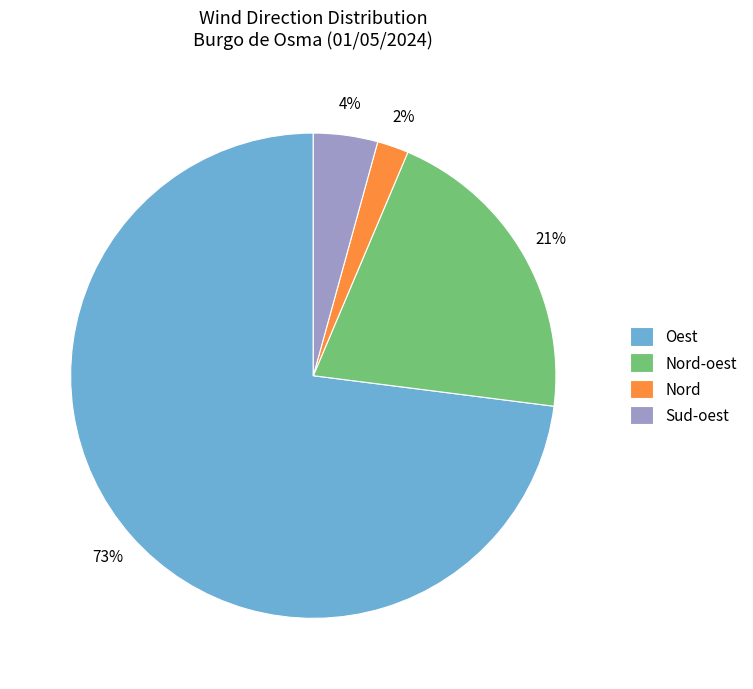

Which category has the biggest portion of the pie?

Oest